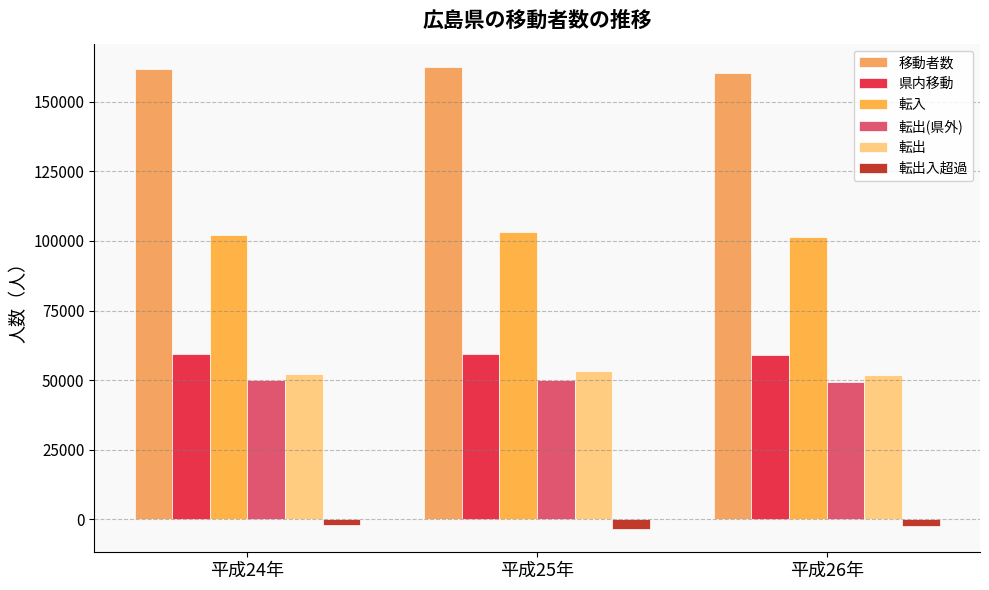

What is the difference between the maximum and second lowest values in the 転入 series?

1026